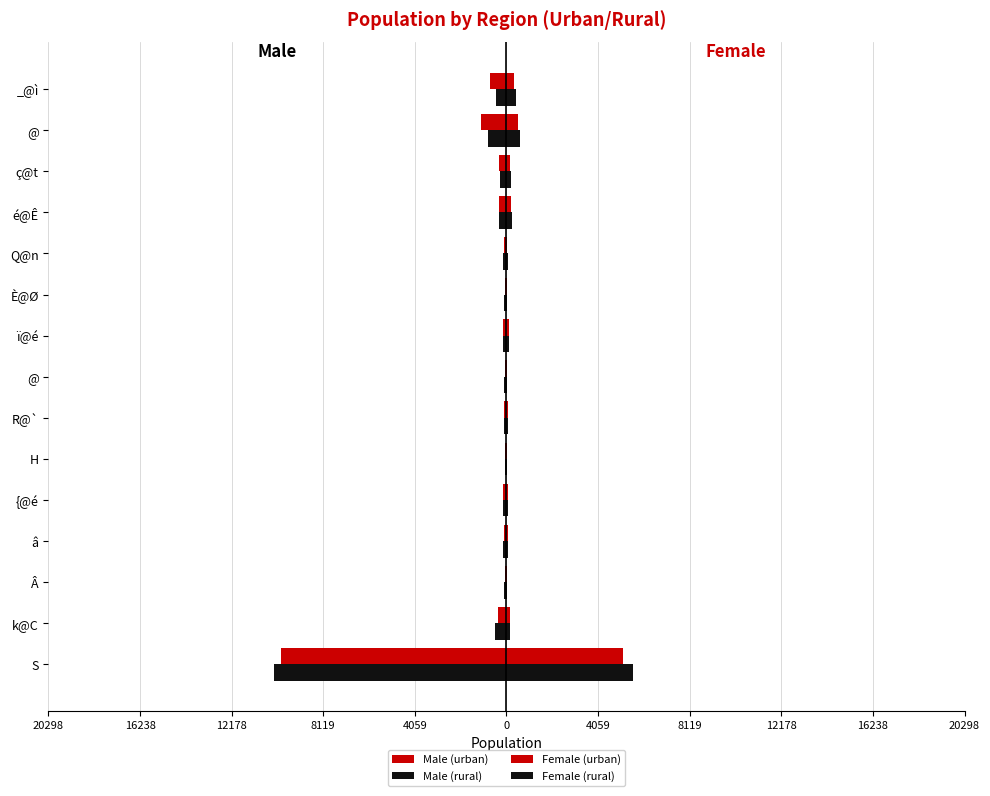

Reading left to right, transcribe all the data shown in this chart.

Male (urban): -10011	-376	-69	-106	-142	-66	-103	-76	-146	-83	-117	-347	-348	-1120	-722
Male (rural): -10287	-499	-111	-143	-146	-88	-128	-100	-160	-100	-138	-340	-303	-808	-479
Female (urban): 5151	170	31	57	60	35	47	32	94	33	40	204	172	490	346
Female (rural): 5615	167	41	45	65	19	53	34	90	38	60	226	222	577	411